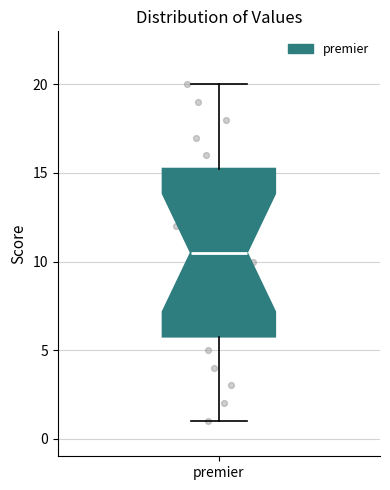

Read this box plot against the y-axis: the position of the median line, the range covered by the box, and the ends of both whiskers. The values are not printed on the chart, so give them approximately, as read against the axis.

median 10.5, box 6.0 to 15.5, whiskers 1.0 to 20.0